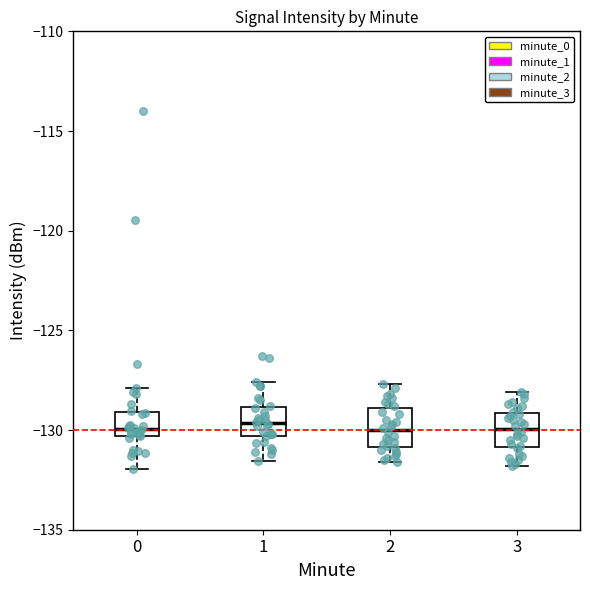

Reading left to right, transcribe this box plot: for each box, give where its median line is, the range the box spans, and where its two whiskers end, as read against the y-axis. The values are not printed on the chart, so give them approximately, as read against the axis.

0: median -130.0, box -130.5 to -129.0, whiskers -132.0 to -128.0
1: median -129.5, box -130.5 to -129.0, whiskers -131.5 to -127.5
2: median -130.0, box -131.0 to -129.0, whiskers -131.5 to -127.5
3: median -130.0, box -131.0 to -129.0, whiskers -132.0 to -128.0